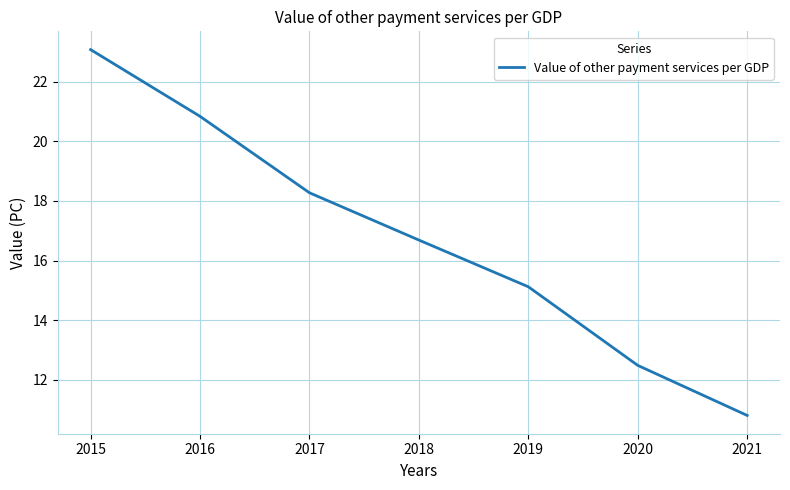

At which category does the chart reach its peak across all series?

2015